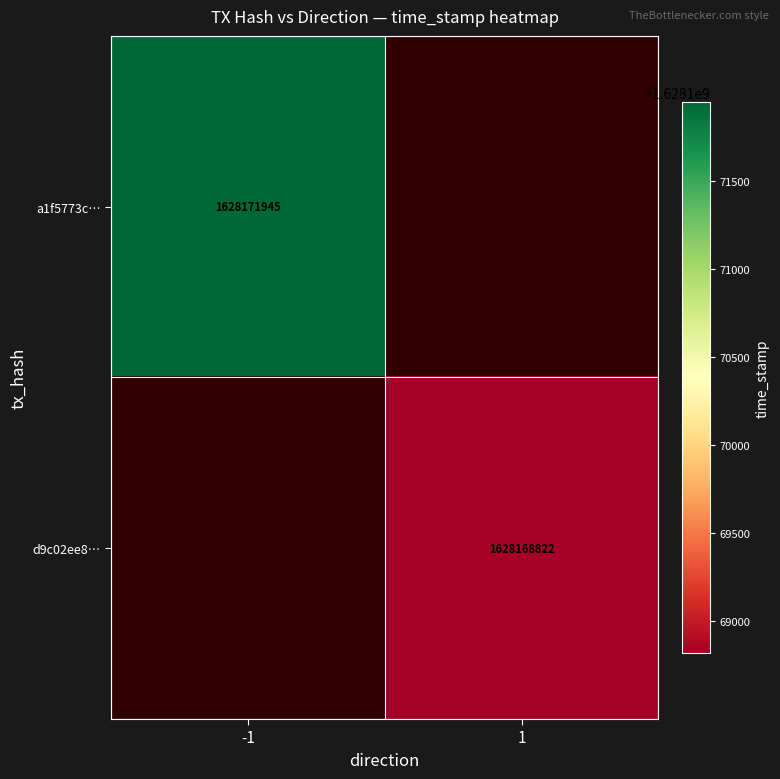

Is it true that a1f5773c… equals 2763259336.1 at -1?

False